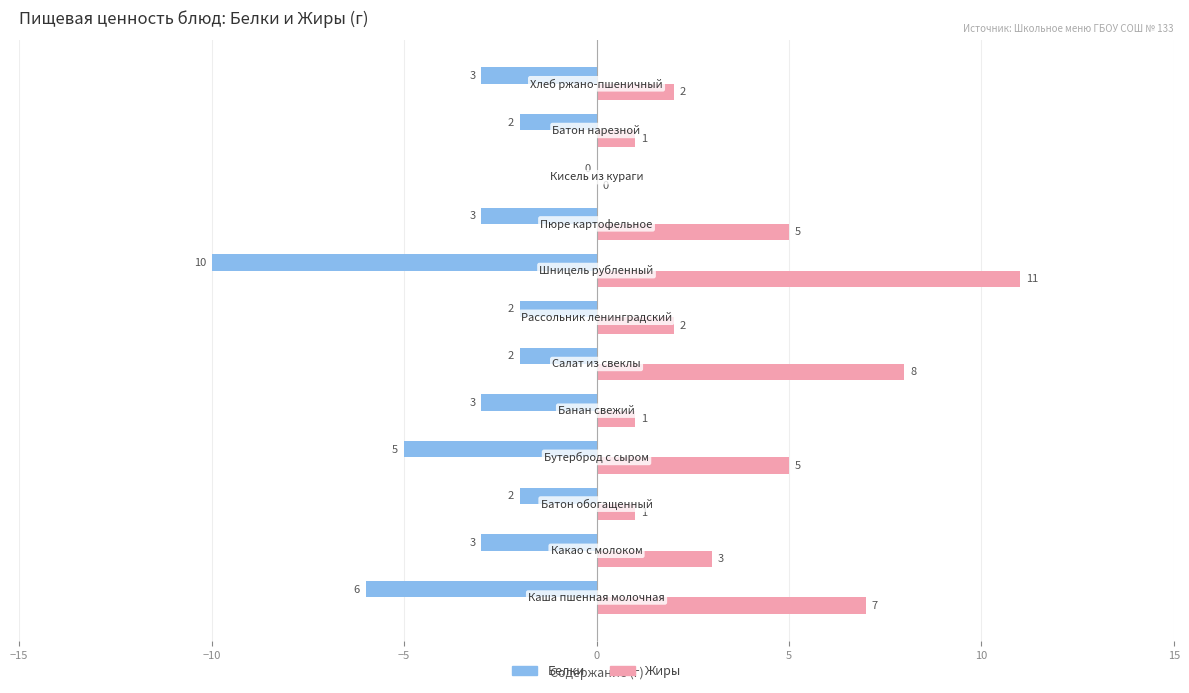

Which series has the largest total across all categories?

Жиры